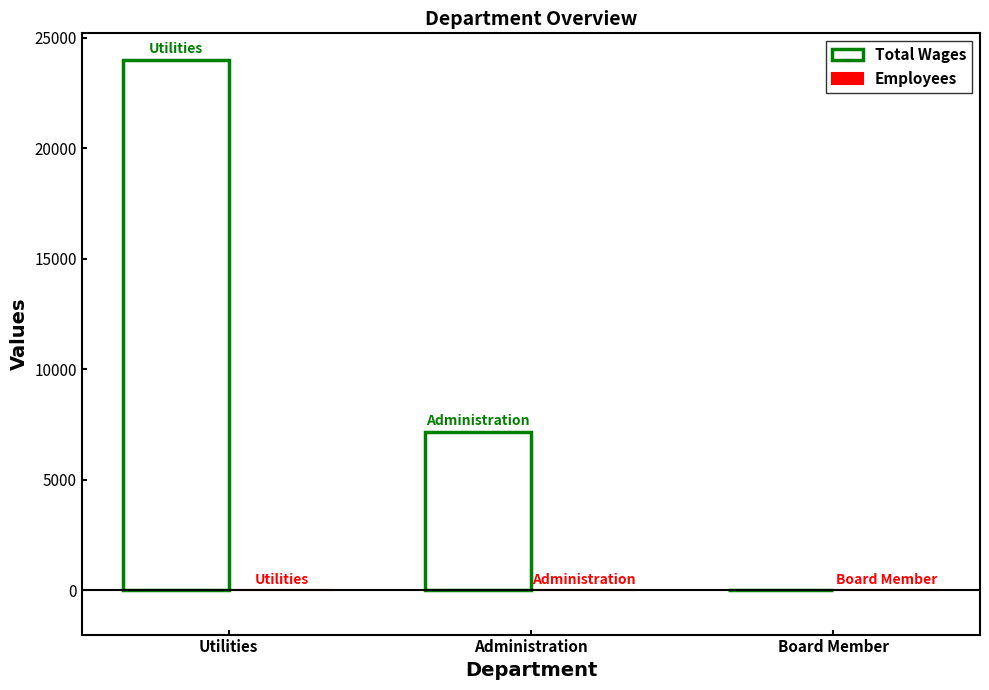

At which category does the chart reach its peak across all series?

Utilities